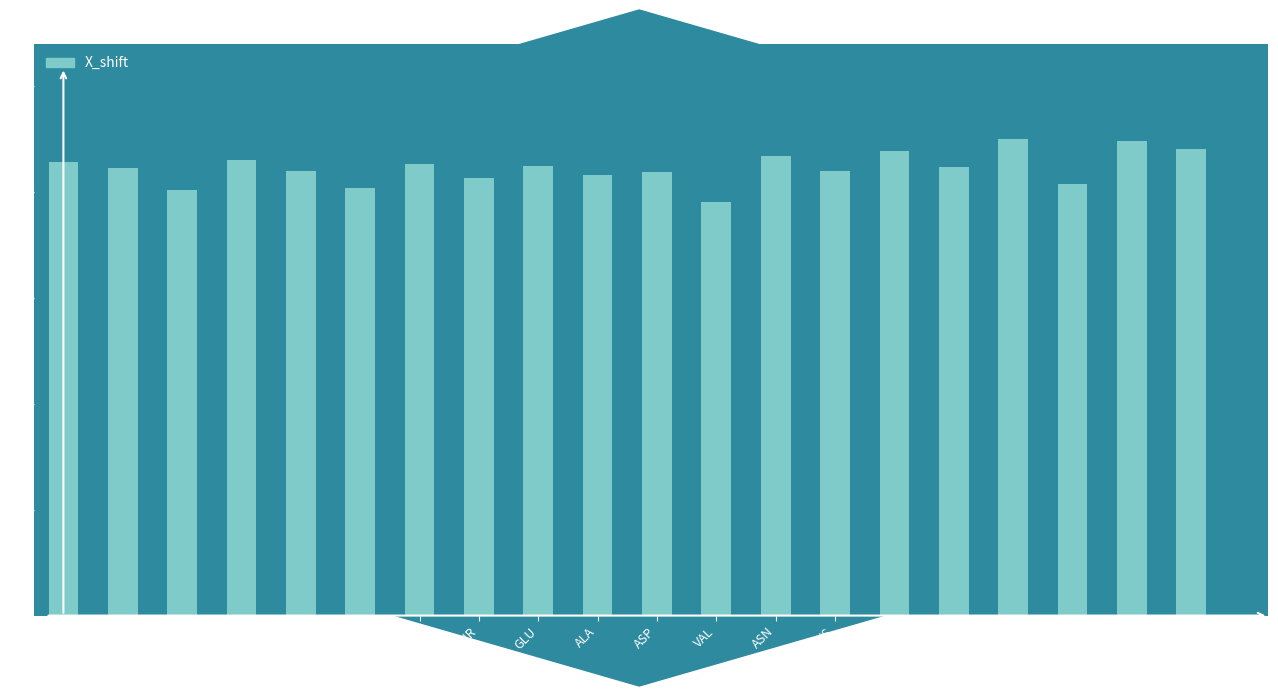

How many bars are there in total?

20